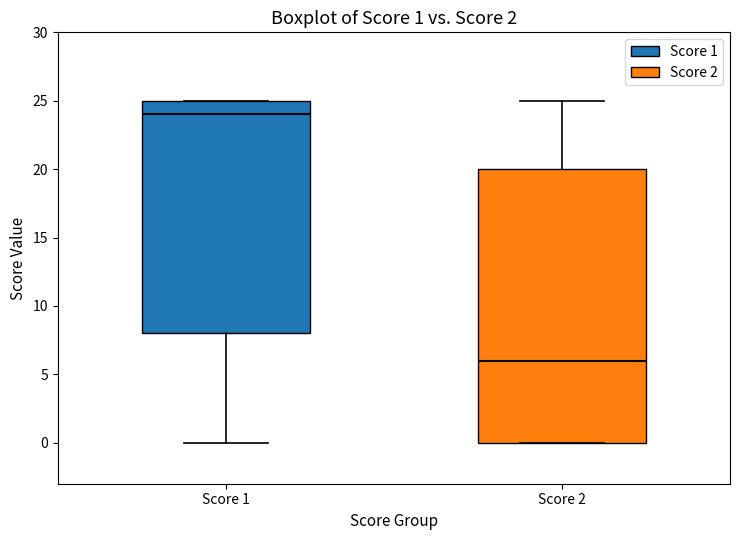

Which box's median line is the lowest?

Score 2